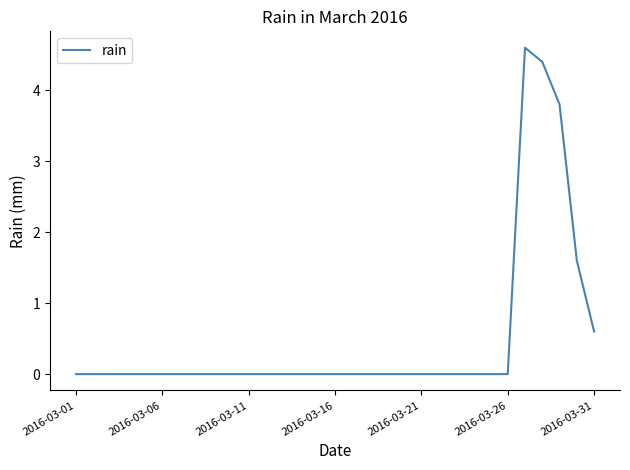

What is the difference between the maximum and minimum values?

4.6